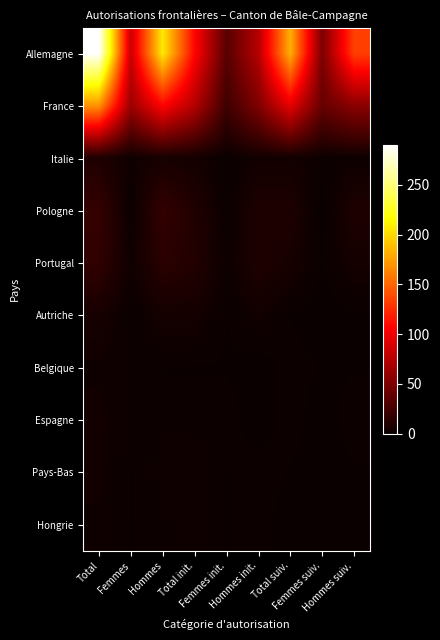

Reading left to right, extract all data points from this chart.

Allemagne: Total=290	Femmes=83	Hommes=207	Total init.=108	Femmes init.=34	Hommes init.=74	Total suiv.=182	Femmes suiv.=49	Hommes suiv.=133
France: Total=170	Femmes=63	Hommes=107	Total init.=74	Femmes init.=23	Hommes init.=51	Total suiv.=96	Femmes suiv.=40	Hommes suiv.=56
Italie: Total=9	Femmes=3	Hommes=6	Total init.=5	Femmes init.=1	Hommes init.=4	Total suiv.=4	Femmes suiv.=2	Hommes suiv.=2
Pologne: Total=19	Femmes=1	Hommes=18	Total init.=10	Femmes init.=1	Hommes init.=9	Total suiv.=9	Femmes suiv.=0	Hommes suiv.=9
Portugal: Total=17	Femmes=3	Hommes=14	Total init.=11	Femmes init.=2	Hommes init.=9	Total suiv.=6	Femmes suiv.=1	Hommes suiv.=5
Autriche: Total=6	Femmes=1	Hommes=5	Total init.=5	Femmes init.=1	Hommes init.=4	Total suiv.=1	Femmes suiv.=0	Hommes suiv.=1
Belgique: Total=3	Femmes=2	Hommes=1	Total init.=1	Femmes init.=1	Hommes init.=0	Total suiv.=2	Femmes suiv.=1	Hommes suiv.=1
Espagne: Total=4	Femmes=2	Hommes=2	Total init.=2	Femmes init.=2	Hommes init.=0	Total suiv.=2	Femmes suiv.=0	Hommes suiv.=2
Pays-Bas: Total=4	Femmes=1	Hommes=3	Total init.=3	Femmes init.=1	Hommes init.=2	Total suiv.=1	Femmes suiv.=0	Hommes suiv.=1
Hongrie: Total=3	Femmes=1	Hommes=2	Total init.=3	Femmes init.=1	Hommes init.=2	Total suiv.=0	Femmes suiv.=0	Hommes suiv.=0